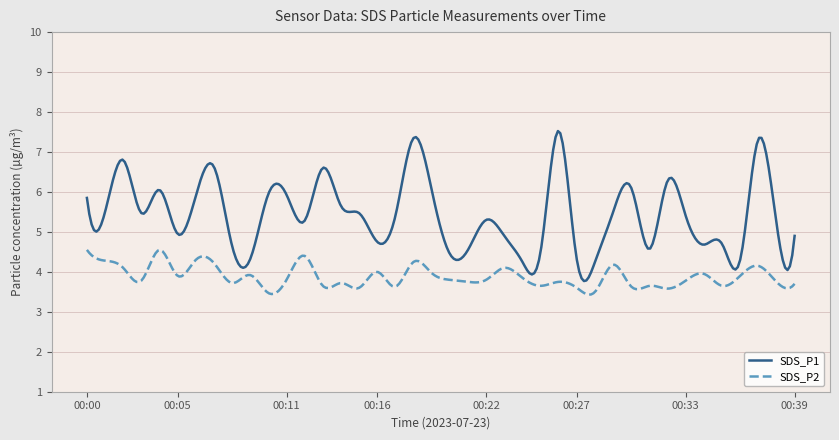

True or false: SDS_P1 and SDS_P2 intersect in this chart.

False